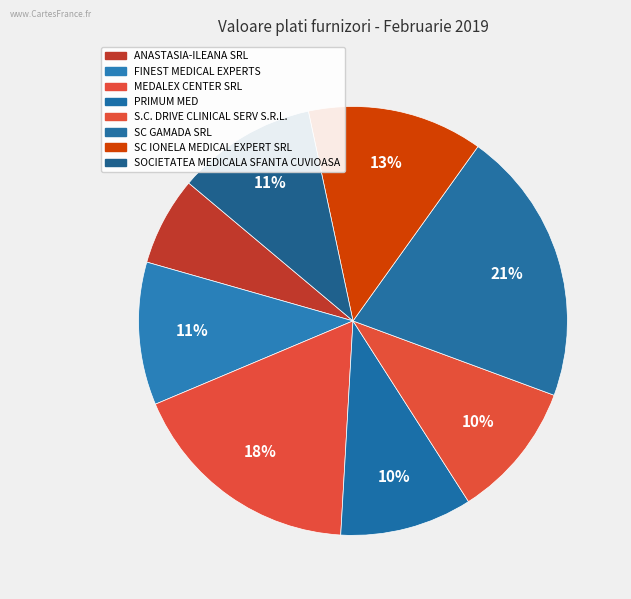

Count the number of slices in the pie.

8